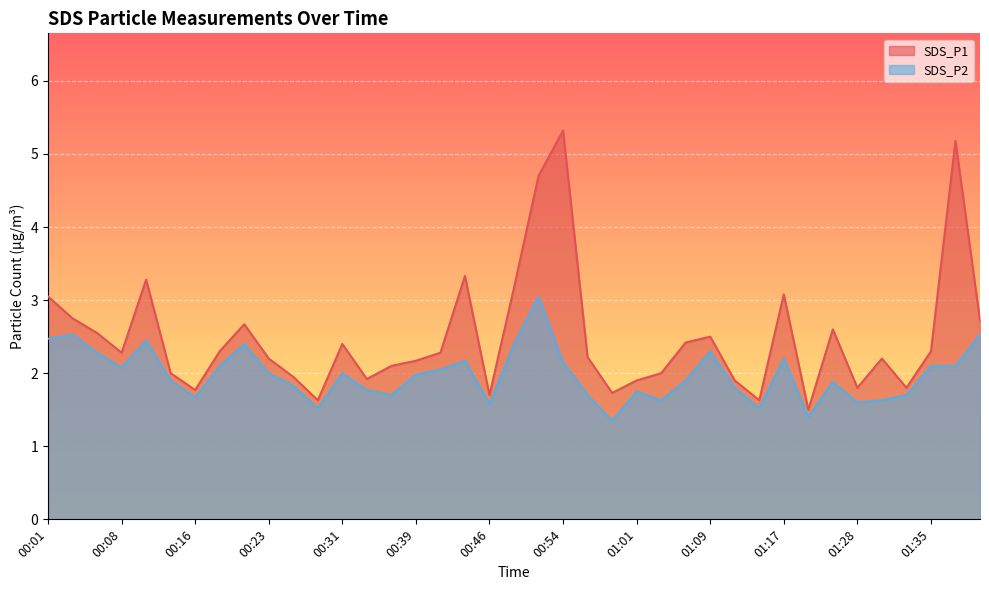

What is the minimum value shown in the chart?

1.4